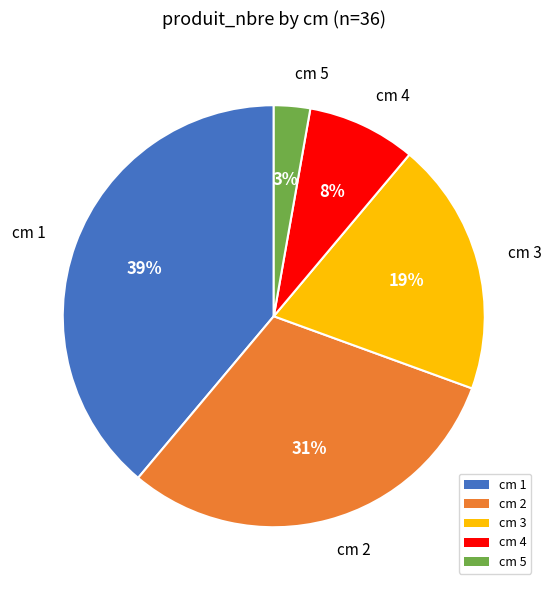

Is there any slice that represents more than half of the pie?

No